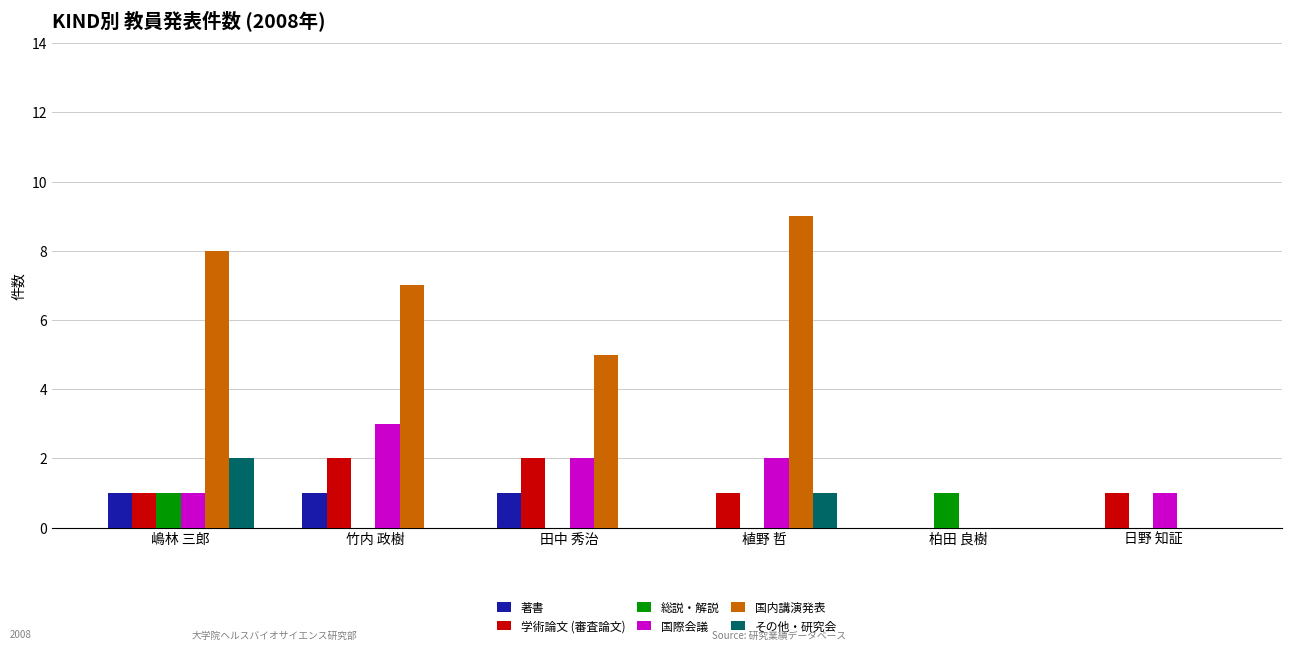

Where does the 国際会議 series first go above 2?

竹内 政樹